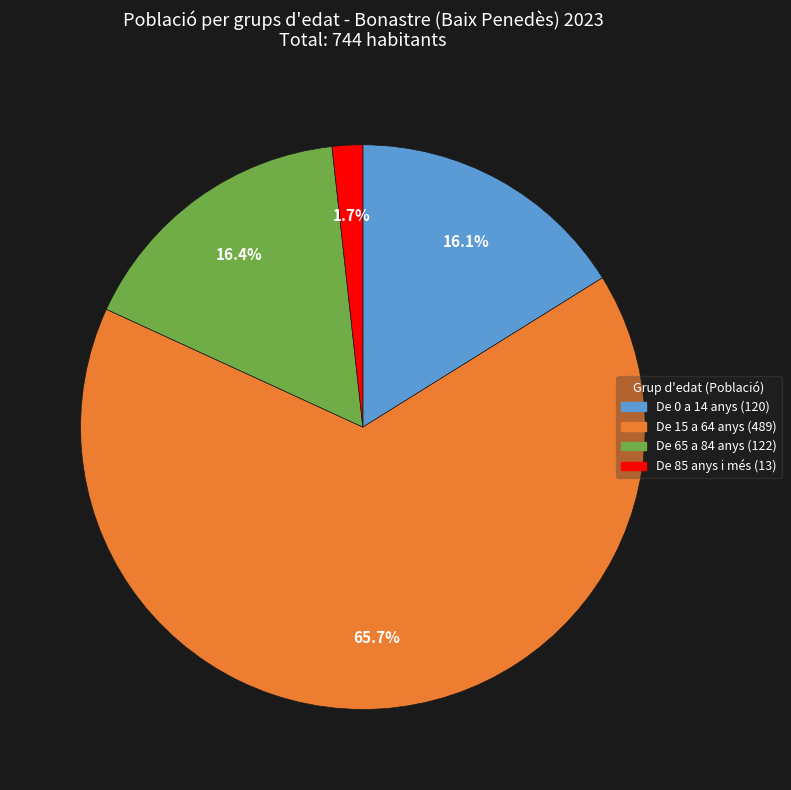

Count the number of slices in the pie.

4